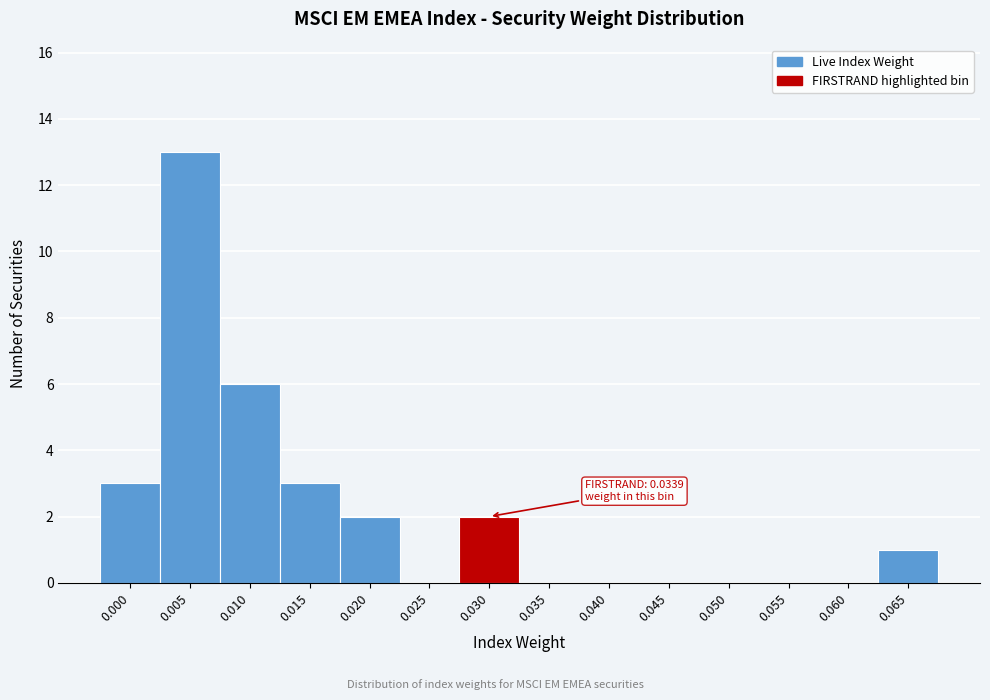

Reading left to right, list all the values displayed in this chart.

0.000=3	0.005=13	0.010=6	0.015=3	0.020=2	0.025=0	0.030=2	0.035=0	0.040=0	0.045=0	0.050=0	0.055=0	0.060=0	0.065=1